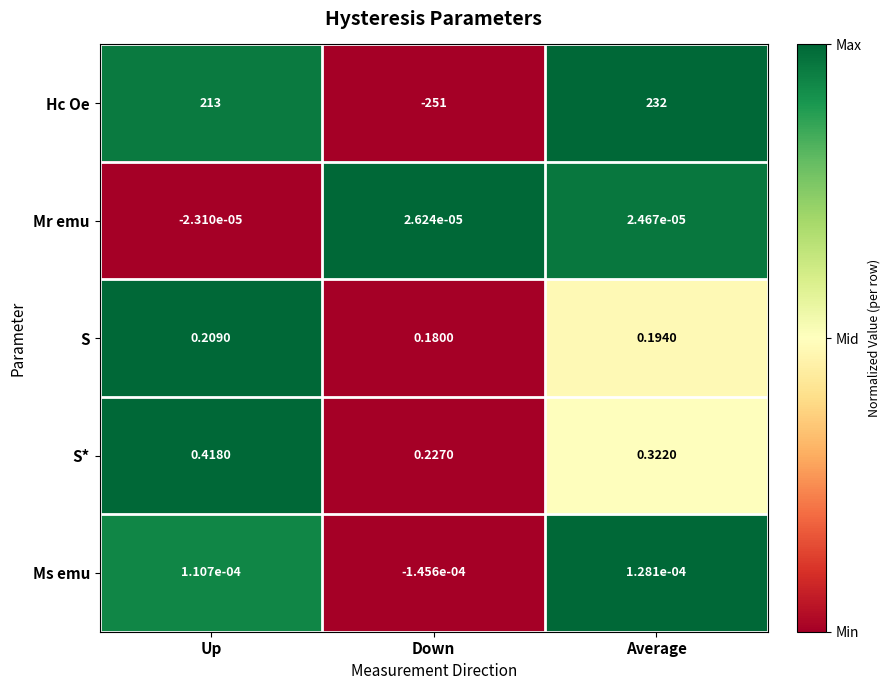

Rank the series at Up from highest to lowest value.

Hc Oe, S*, S, Ms emu, Mr emu